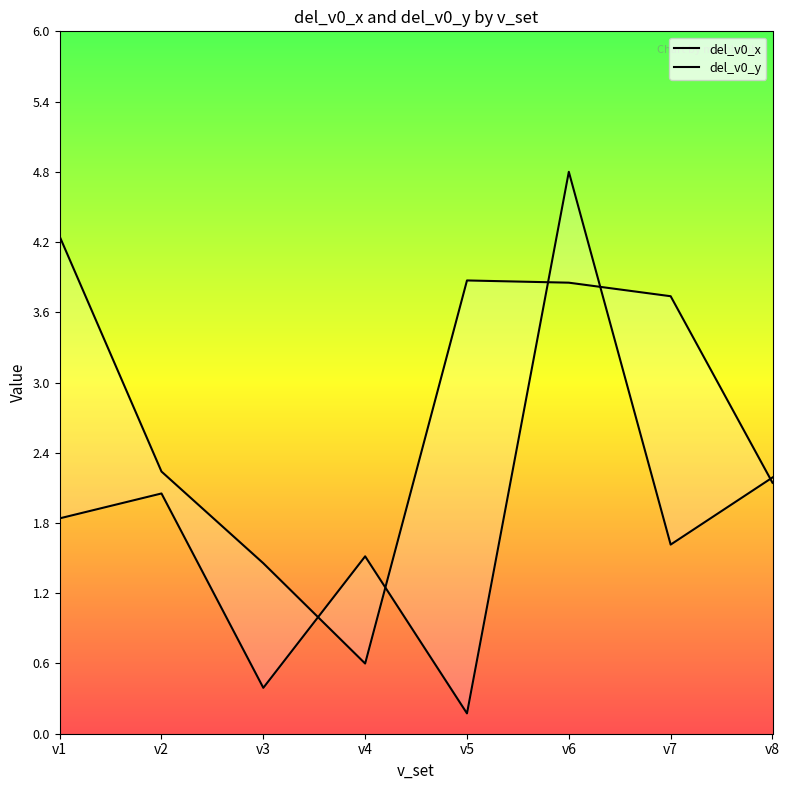

At which label does del_v0_y reach its peak?

v1